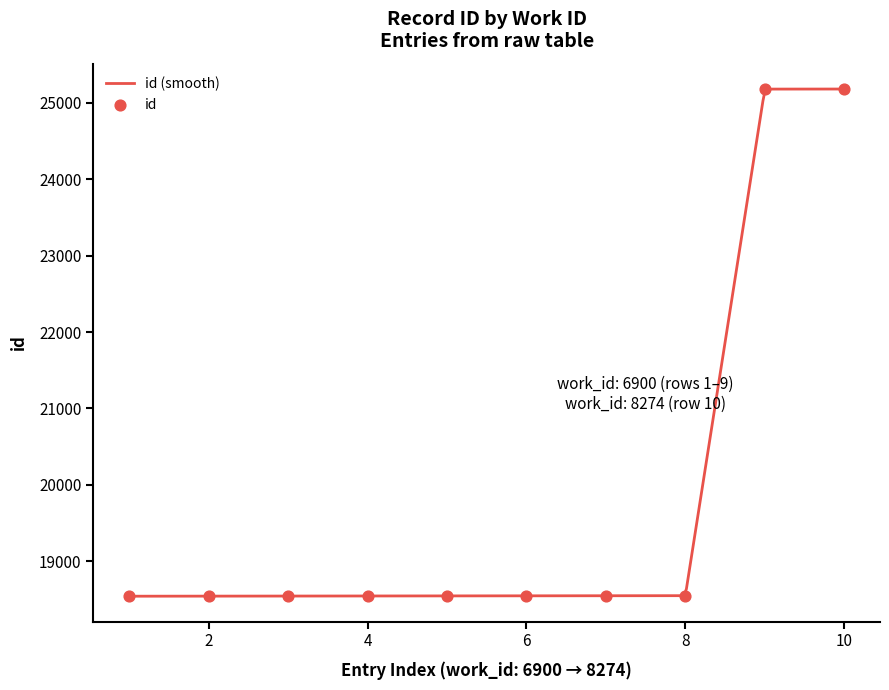

What is the highest value of the id (smooth) series?

25181.0